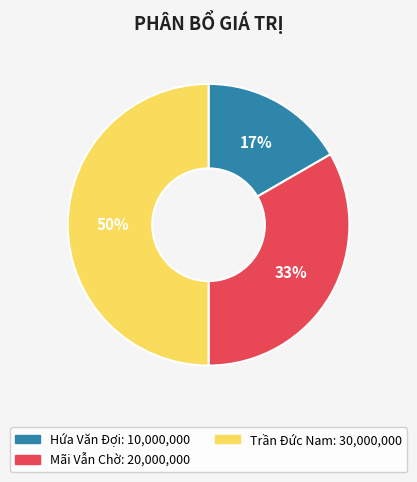

What is the smallest slice in the pie chart?

Hứa Văn Đợi